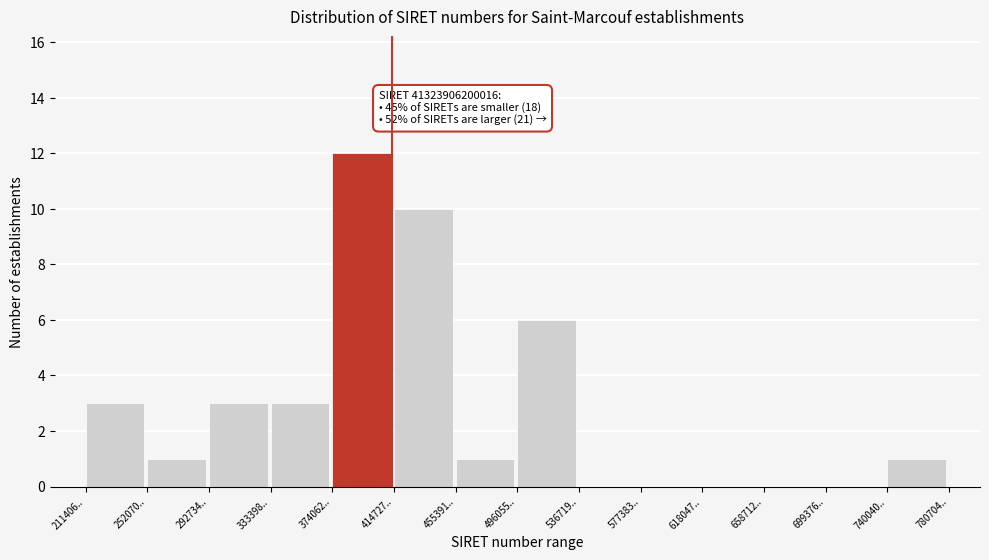

Reading right to left, transcribe all the data shown in this chart.

740040..=1	699376..=0	658712..=0	618047..=0	577383..=0	536719..=0	496055..=6	455391..=1	414727..=10	374062..=12	333398..=3	292734..=3	252070..=1	211406..=3